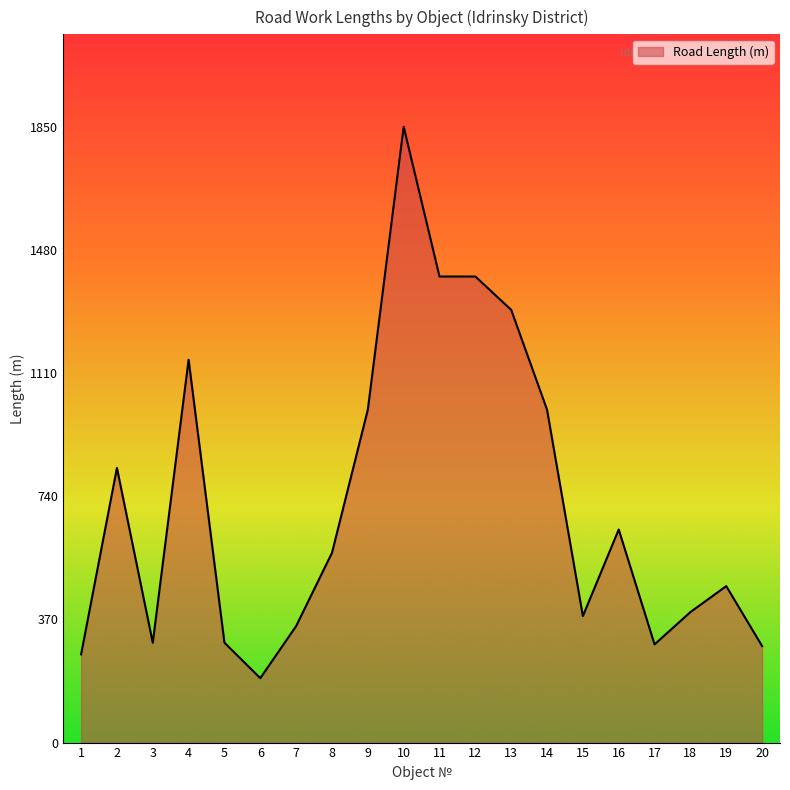

The chart shows a value of 300.0 at 3. True or false?

True